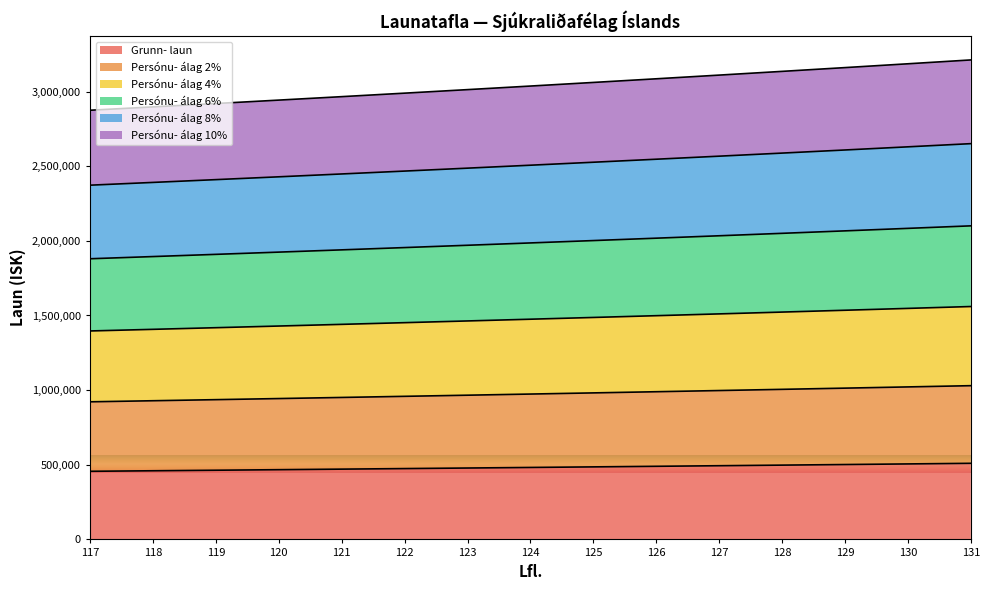

What is the minimum value for Grunn- laun?

456295